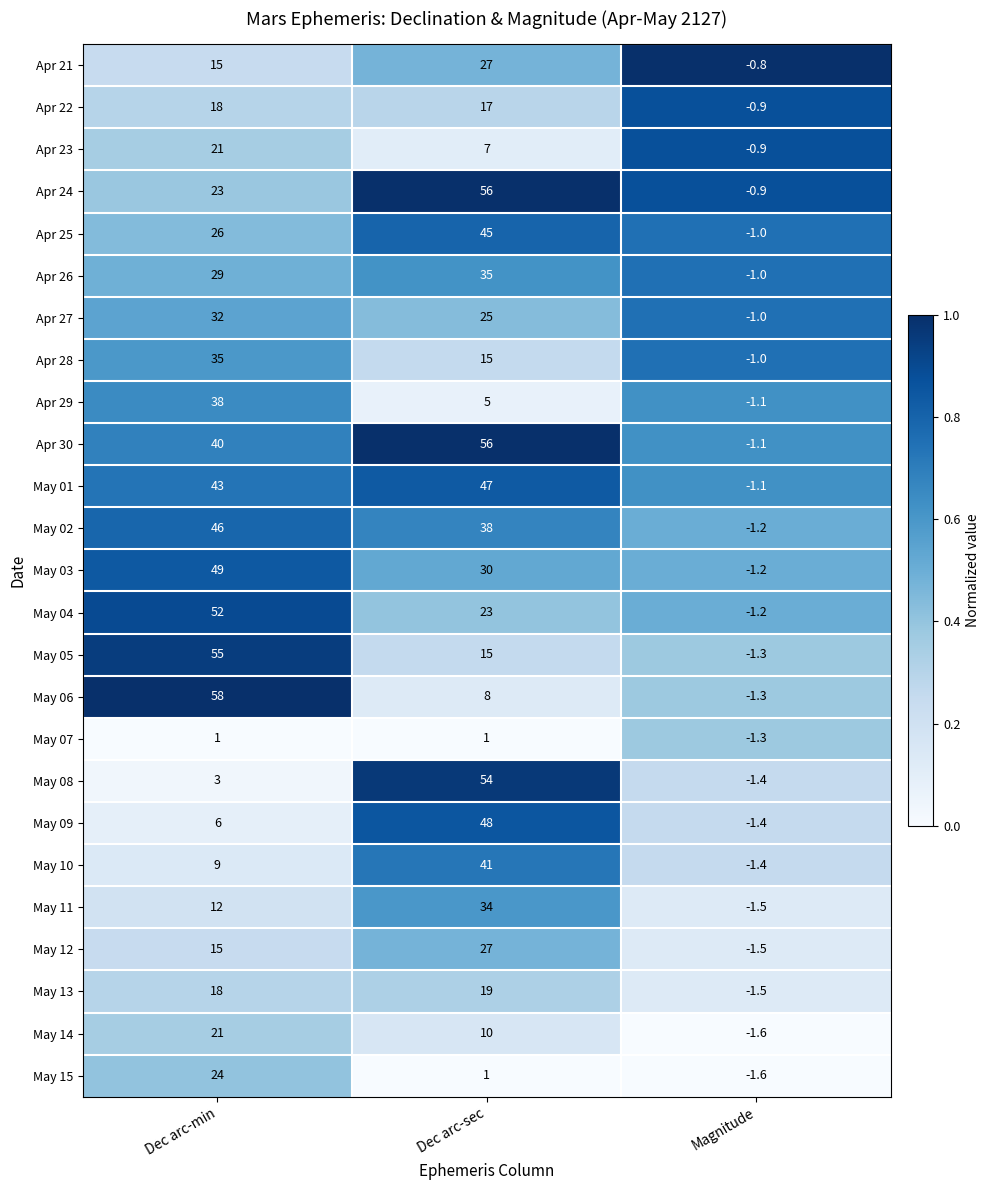

At which category is the sum across all series the highest?

Dec arc-min